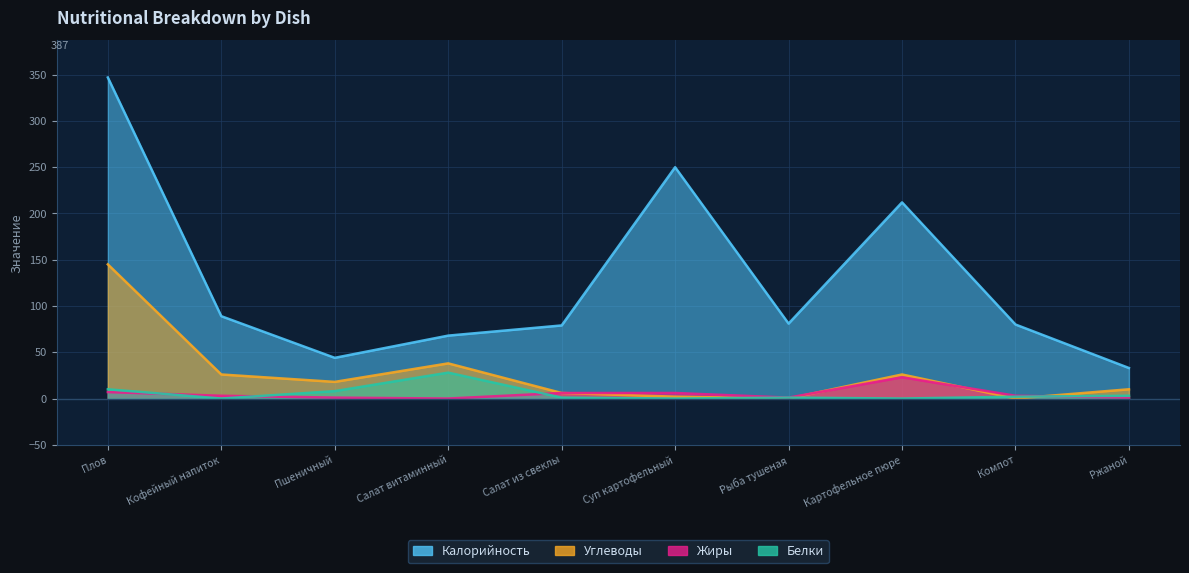

True or false: Жиры has a value of 6 at Салат из свеклы.

True